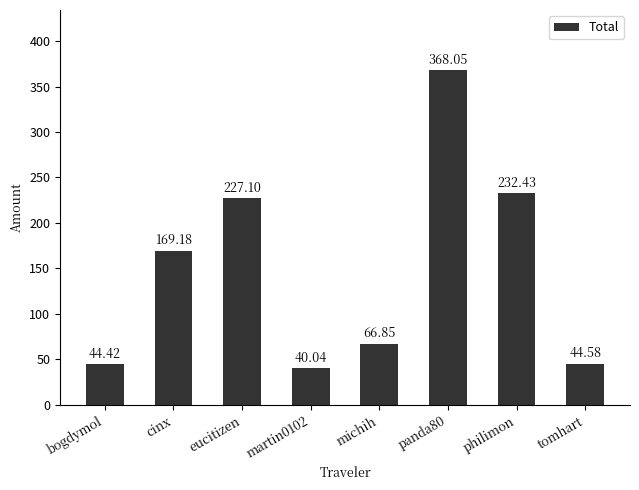

Between michih and eucitizen, which is larger?

eucitizen